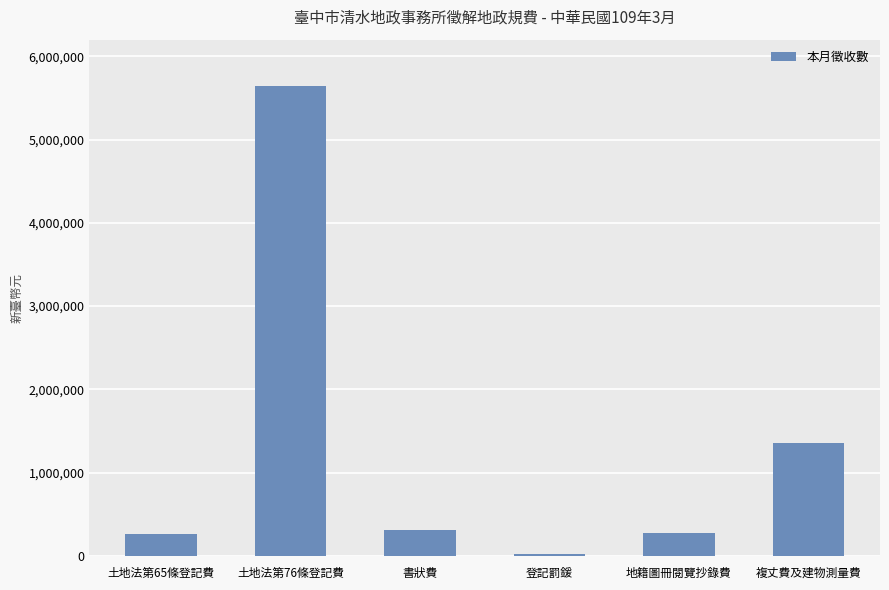

What is the sum of all values?

7875877